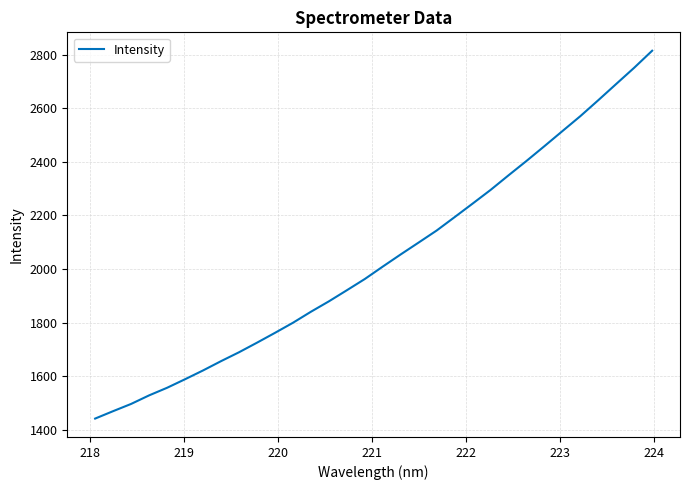

How many categories are shown in the chart?

32